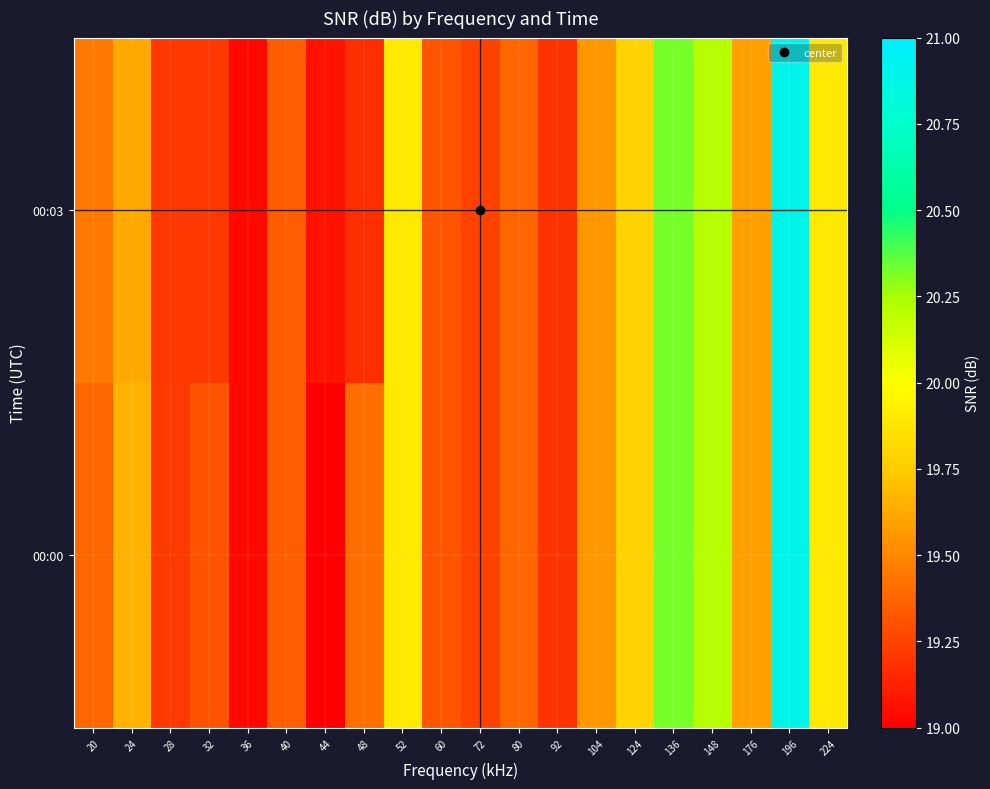

How many distinct data groups are displayed?

2